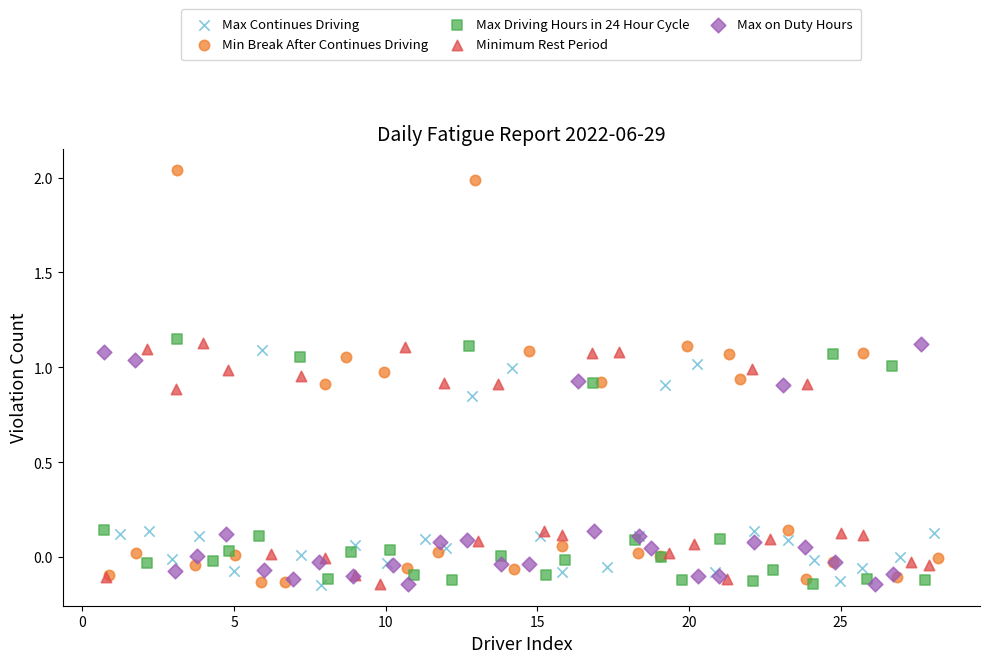

Which series contains the highest Y value?

Min Break After Continues Driving